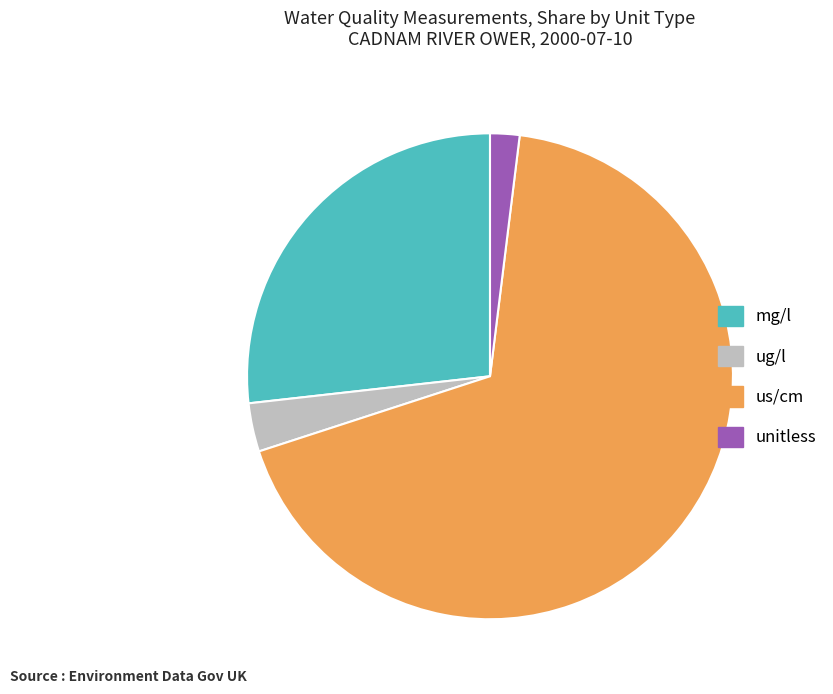

Which has a higher value, ug/l or us/cm?

us/cm